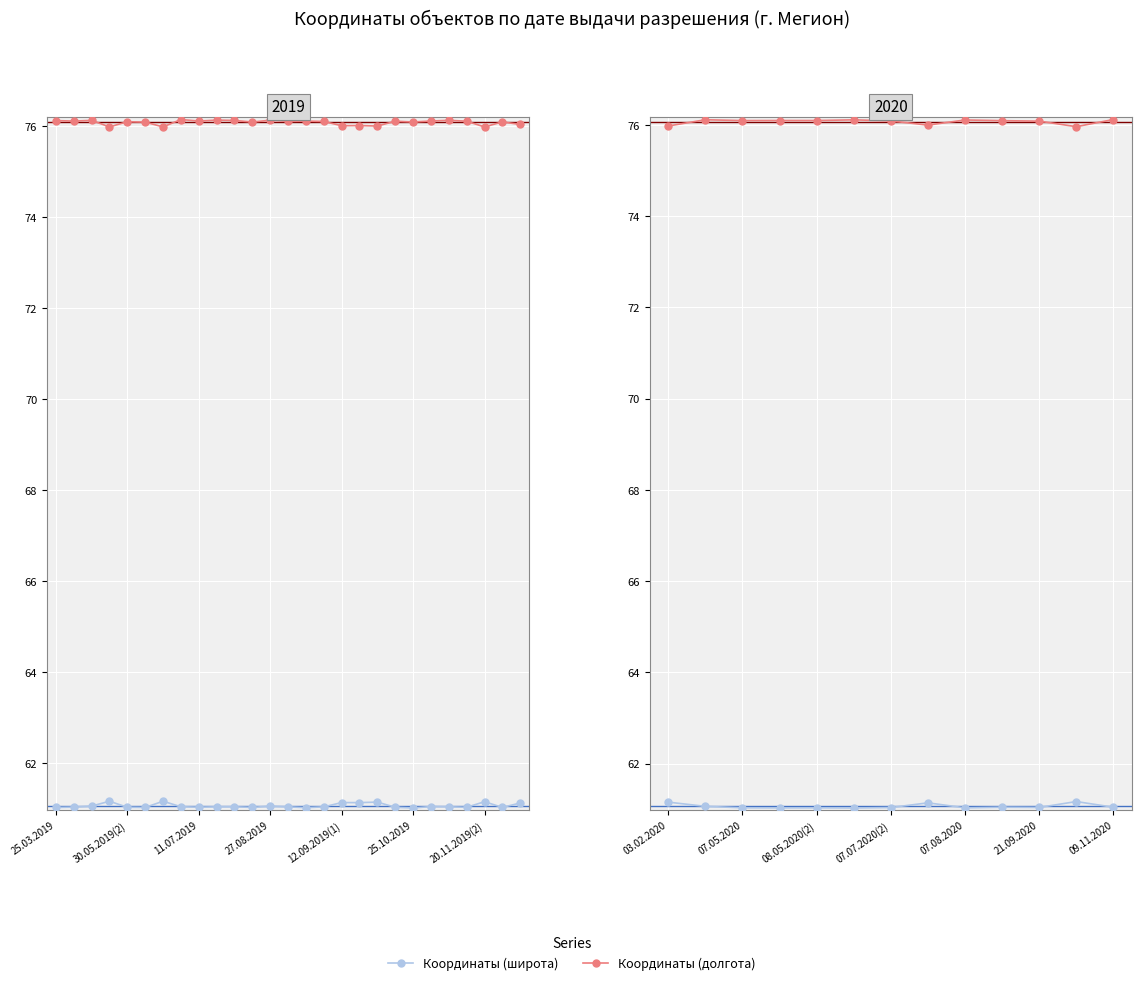

Count the number of categories in the chart.

13